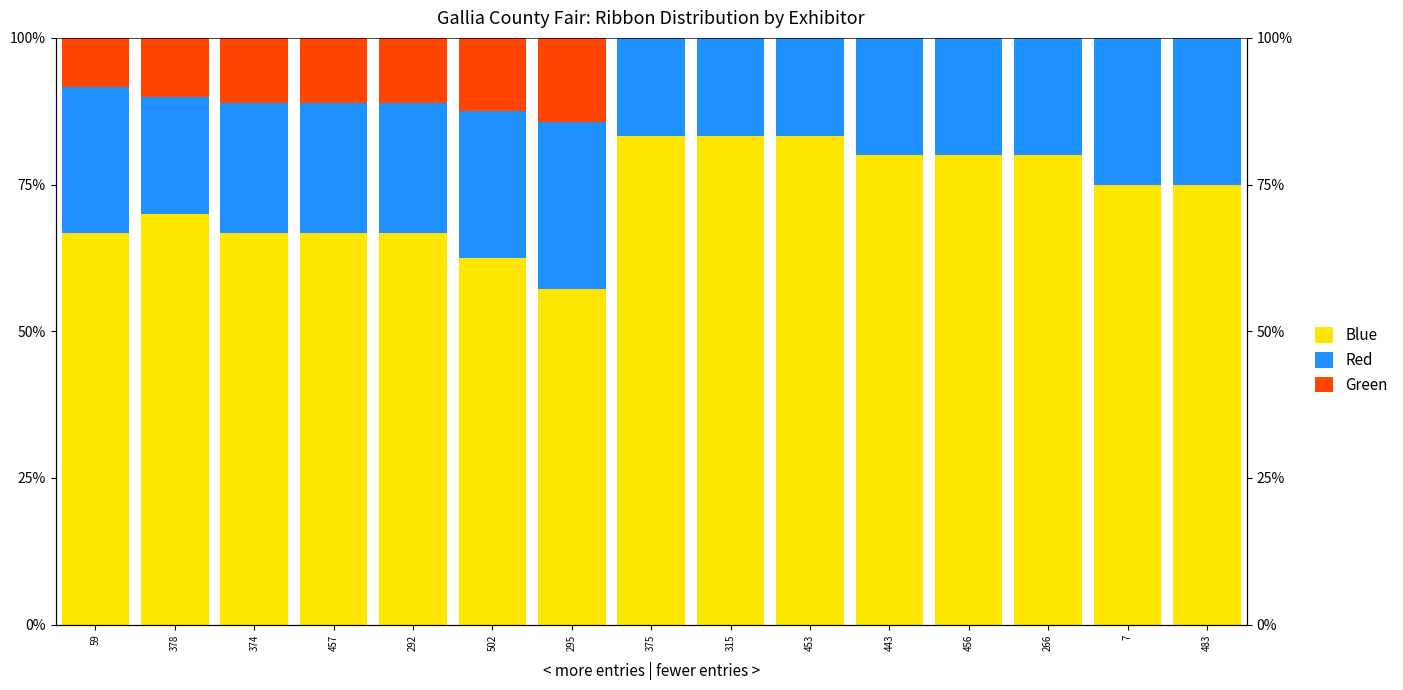

Is it true that Red equals 6.2 at 59?

False